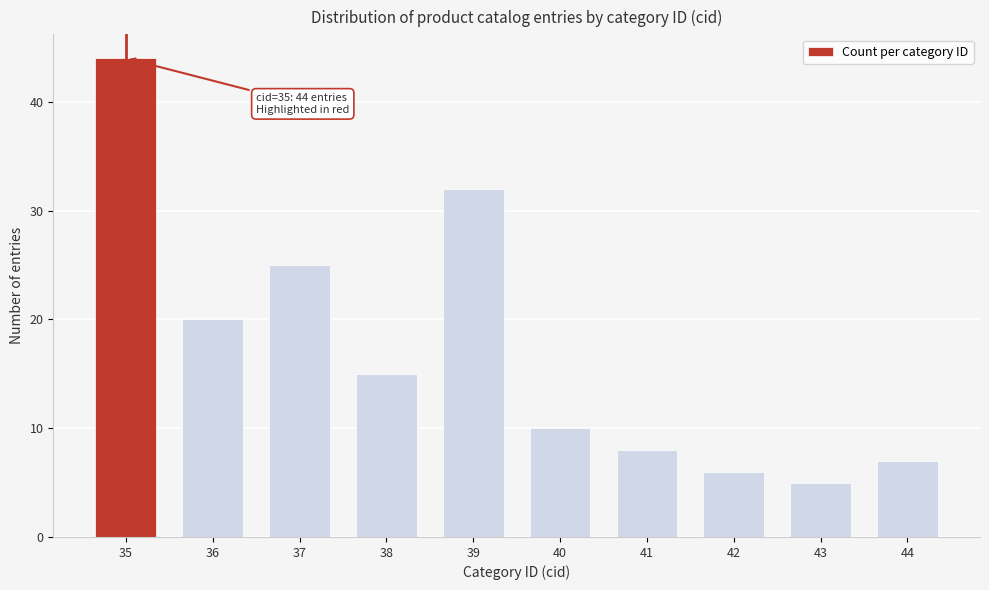

Reading left to right, list all the values displayed in this chart.

44	20	25	15	32	10	8	6	5	7